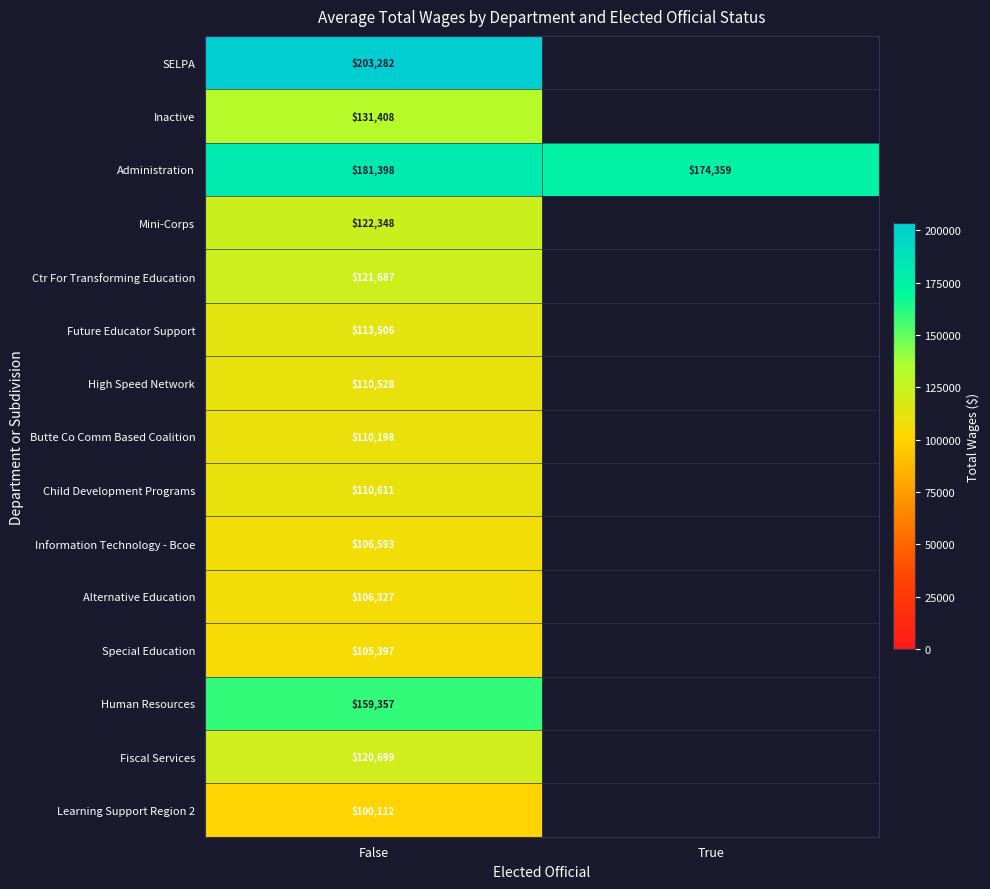

Which series has the largest total across all categories?

Administration